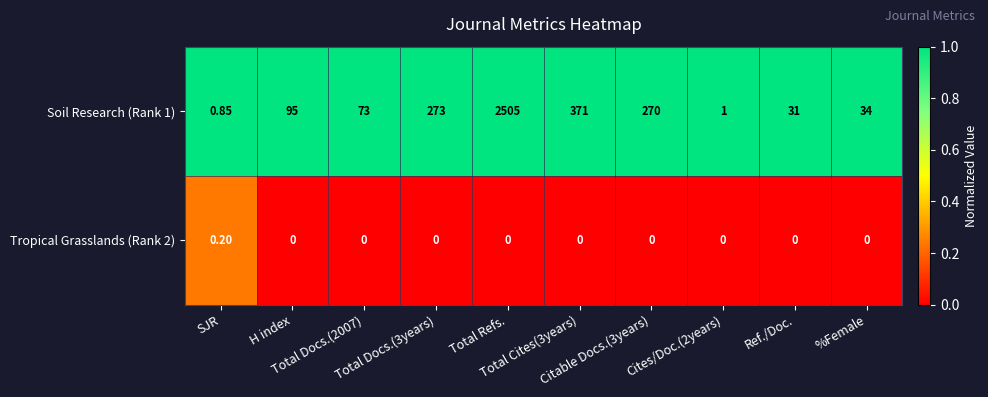

At which category is the sum across all series the highest?

Total Refs.